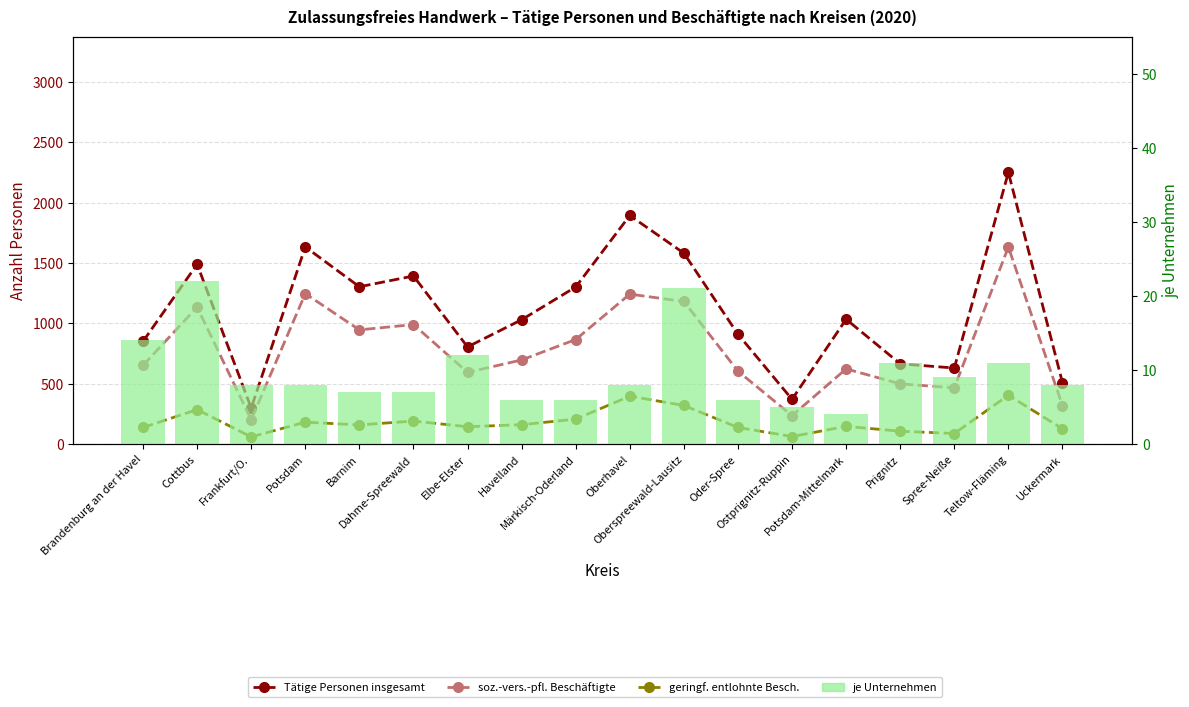

How many values in the geringf. entlohnte Besch. series are below 159?

9